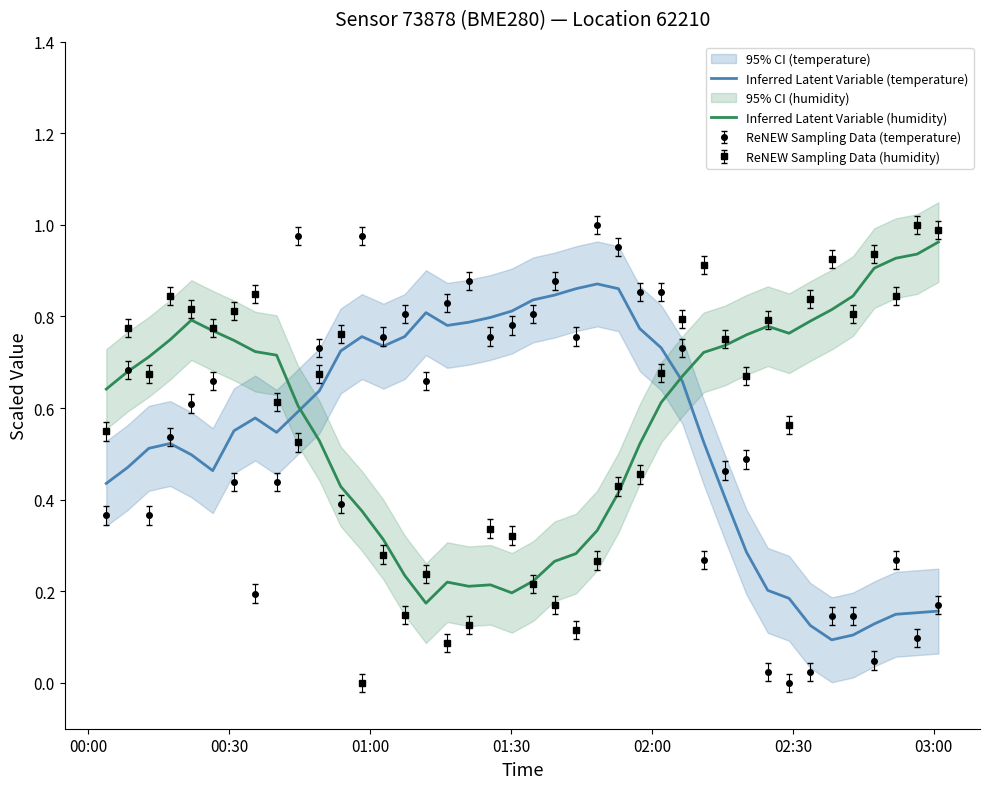

Is the value of Inferred Latent Variable (humidity) at 16 greater than the value of Inferred Latent Variable (temperature) at 31?

Yes